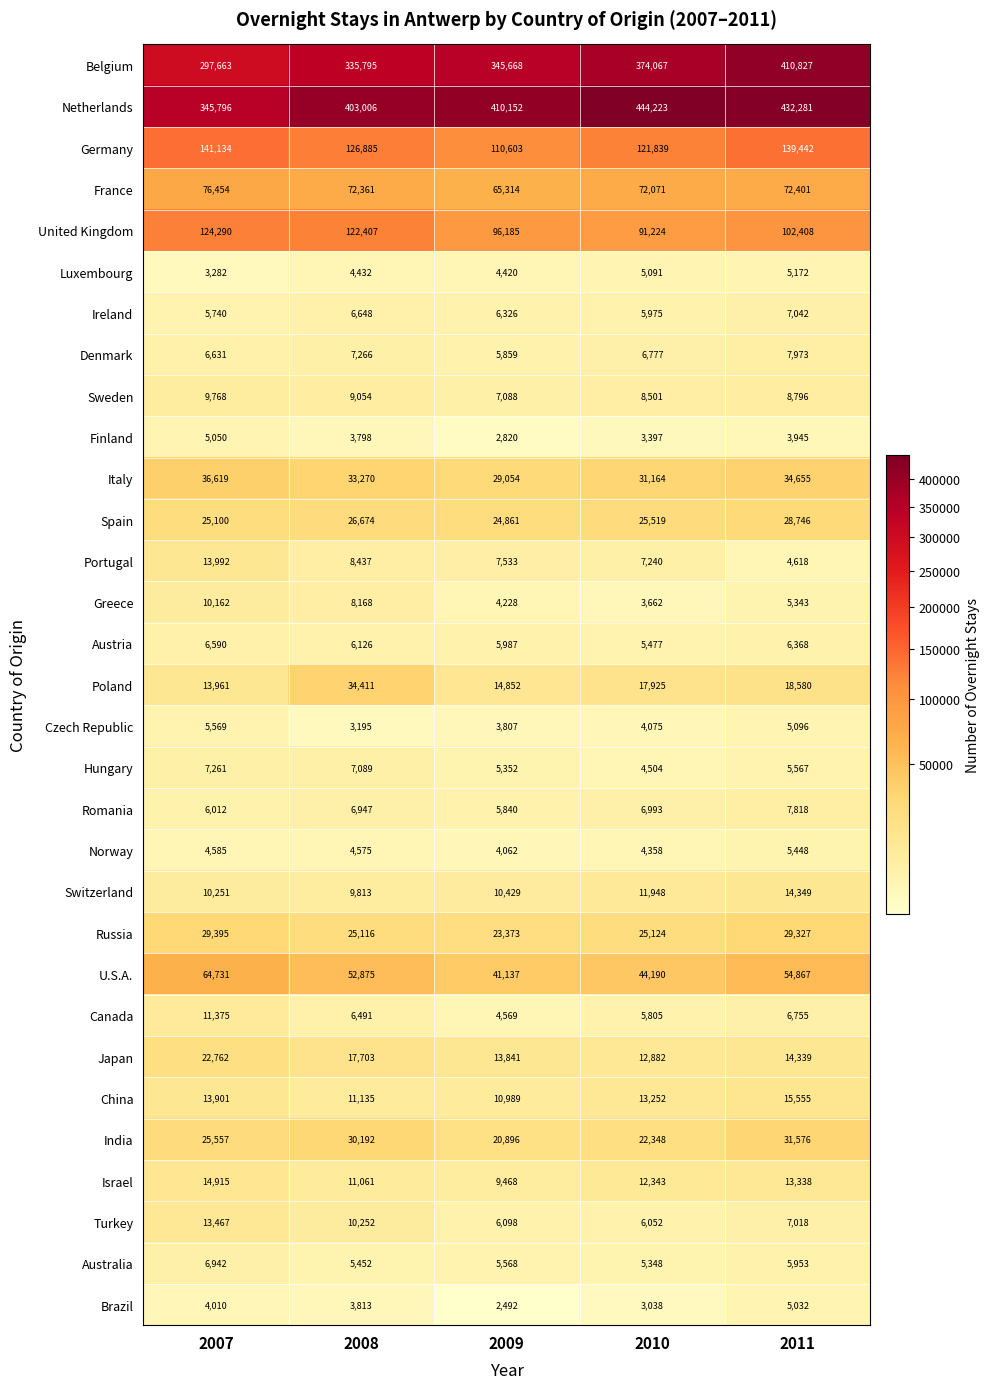

What value does the Italy series have at 2011?

34655